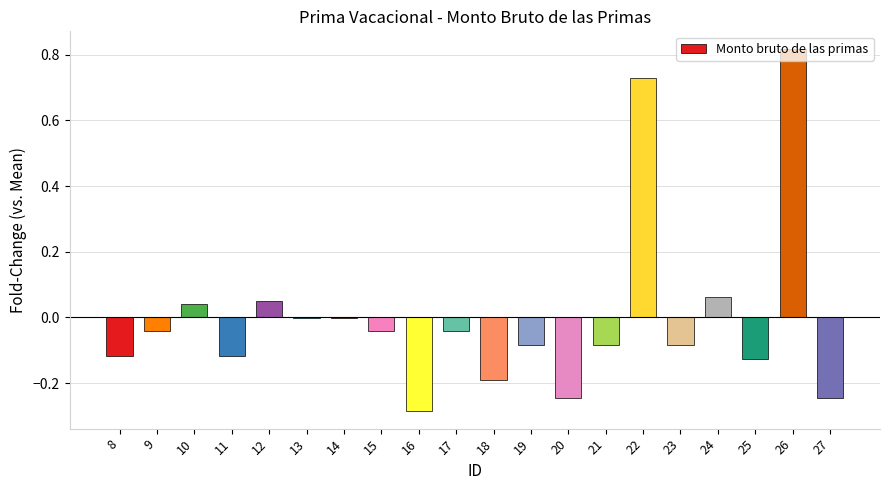

At which category does the chart reach its peak across all series?

26